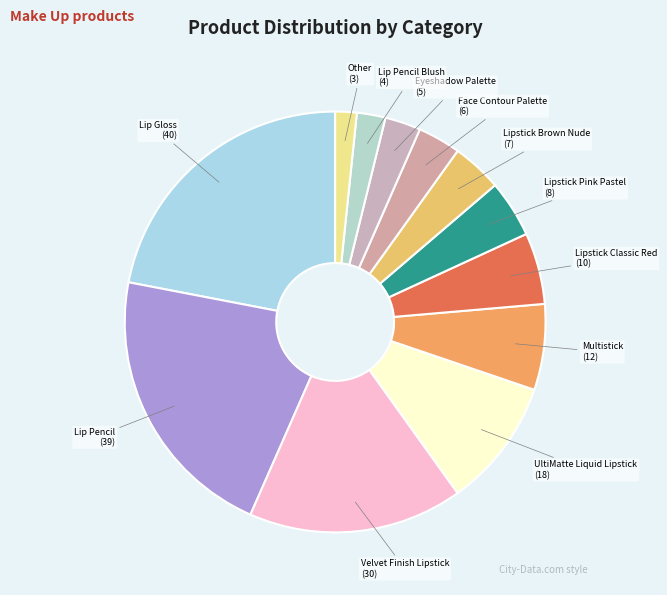

Count the number of slices in the pie.

12